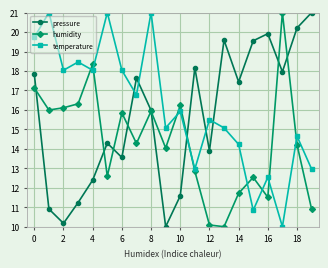

How many times do temperature and humidity cross each other?

8